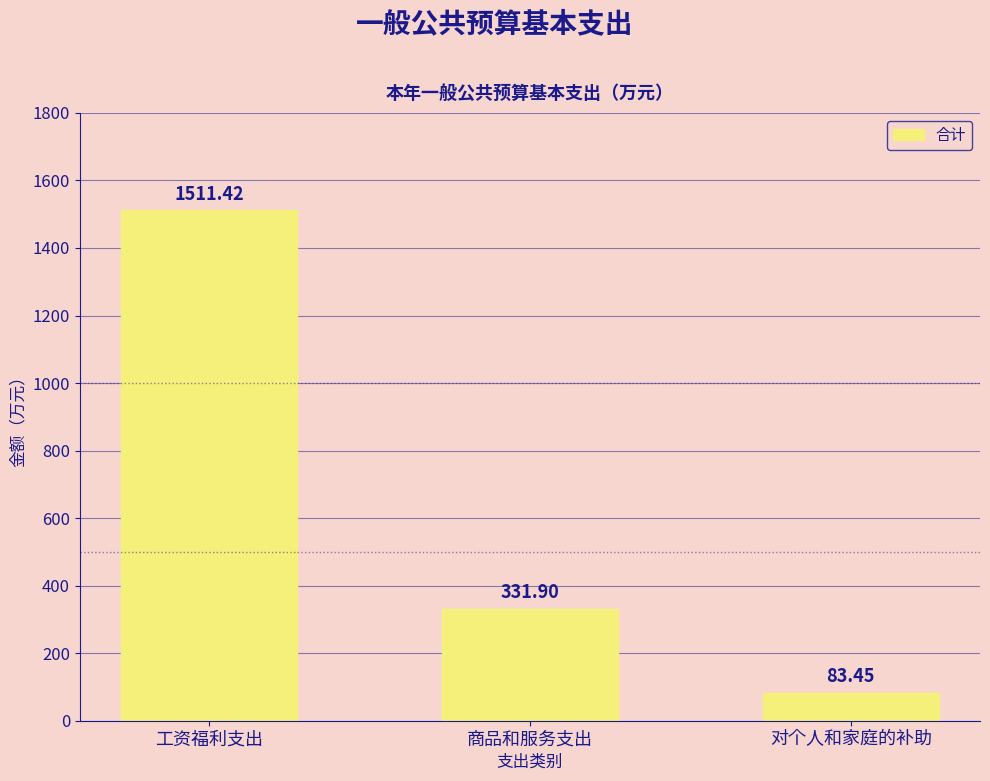

Rank the categories by value from lowest to highest.

对个人和家庭的补助, 商品和服务支出, 工资福利支出